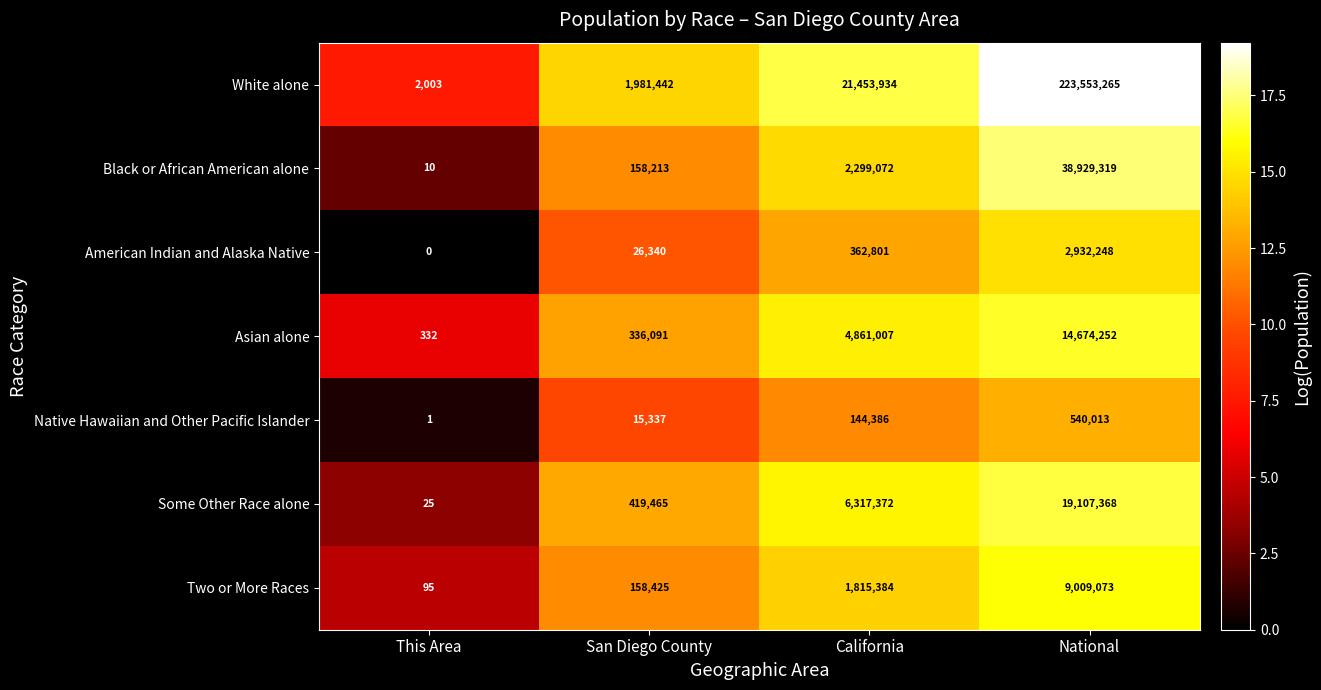

What is the total value across all series at San Diego County?

3095313